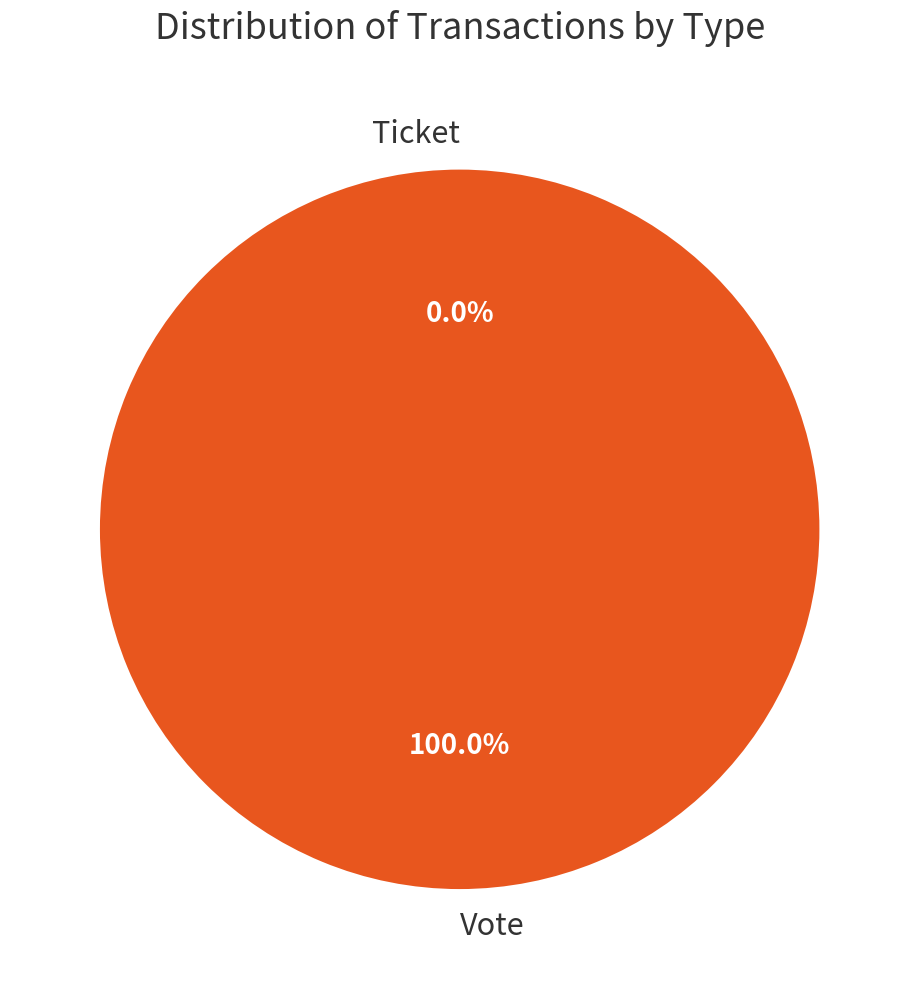

To the nearest percent, what is the difference between the Vote and Ticket slice percentages?

100%